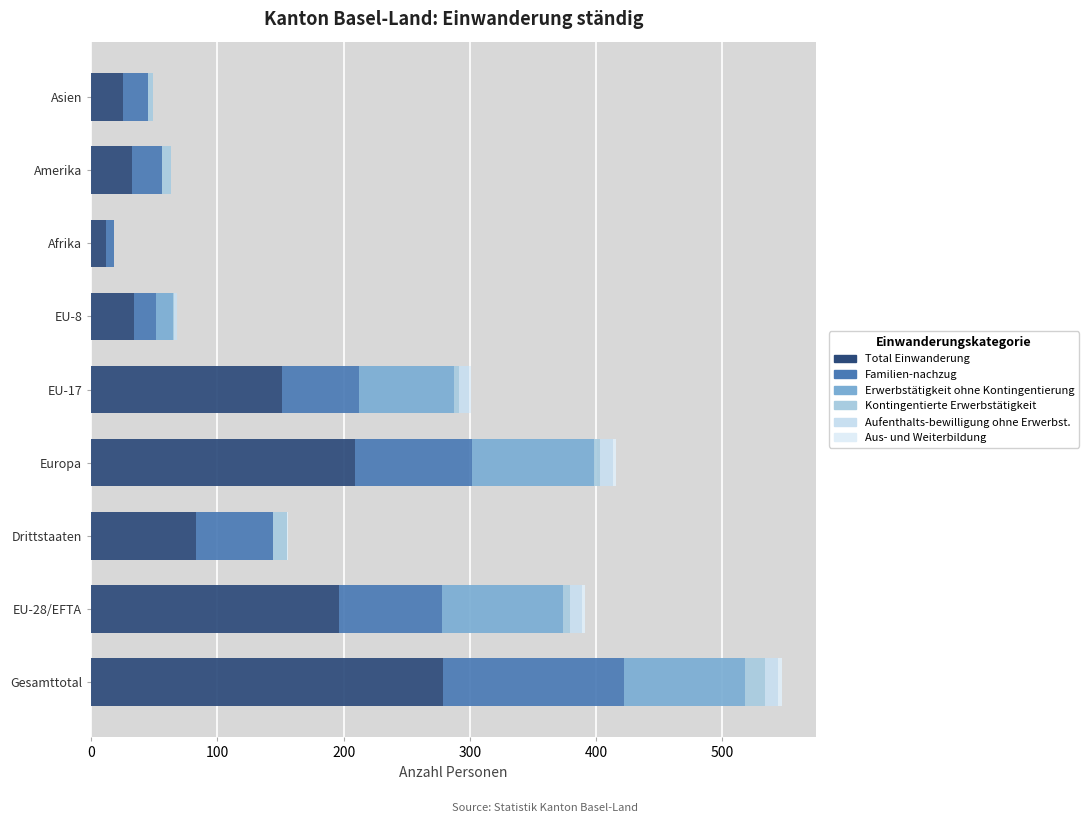

How many data points does each series have?

9